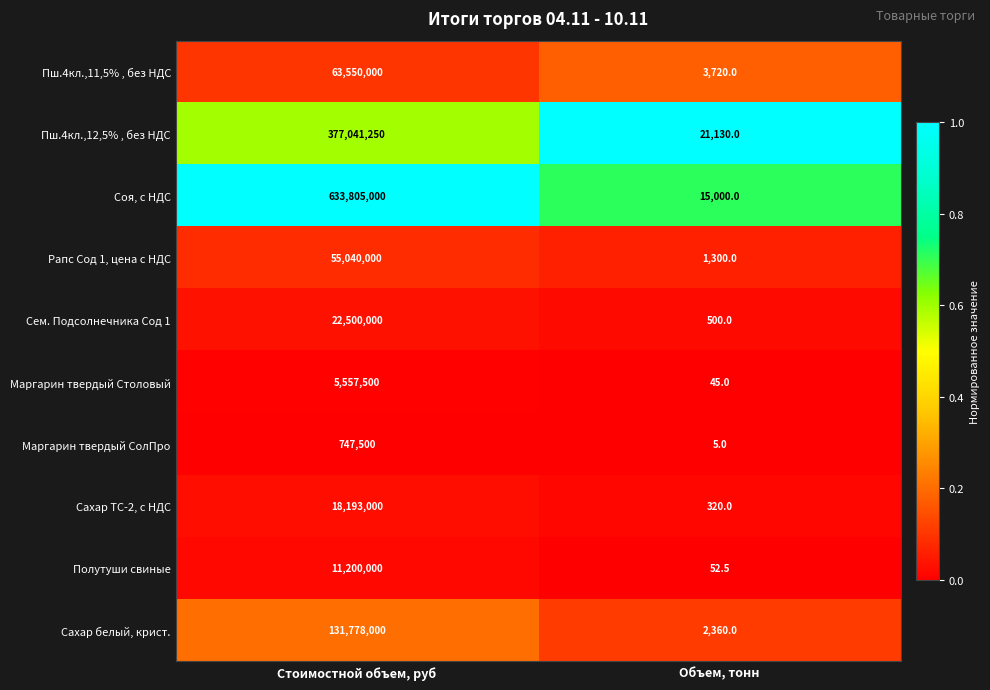

Rank the series at Объем, тонн from highest to lowest value.

Пш.4кл.,12,5% , без НДС, Соя, с НДС, Пш.4кл.,11,5% , без НДС, Сахар белый, криcт., Рапс Сод 1, цена с НДС, Сем. Подсолнечника Сод 1, Сахар ТС-2, с НДС, Полутуши свиные, Маргарин твердый Столовый, Маргарин твердый СолПро